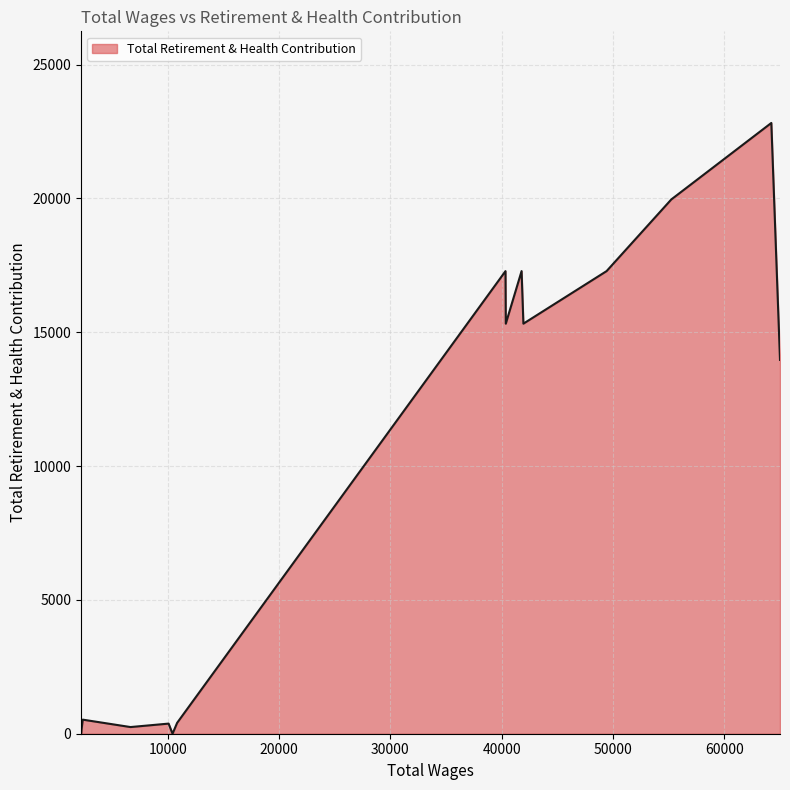

What is the difference between the maximum and minimum values?

22817